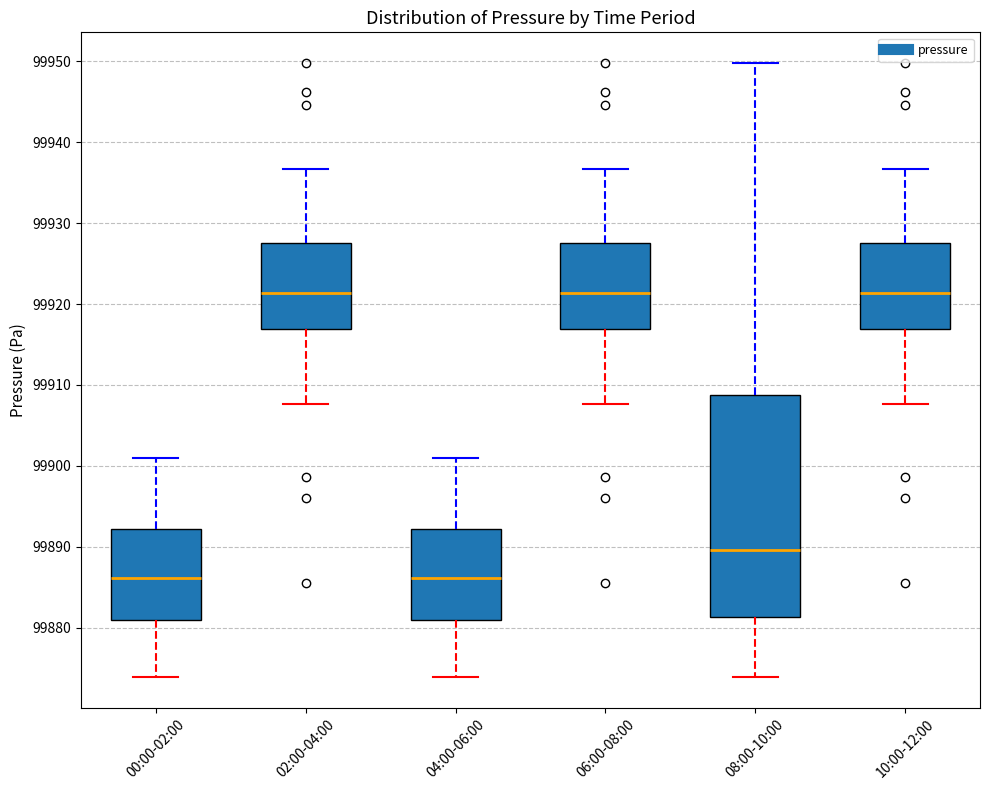

Comparing the boxes themselves (not the whiskers), which one is the tallest?

08:00-10:00